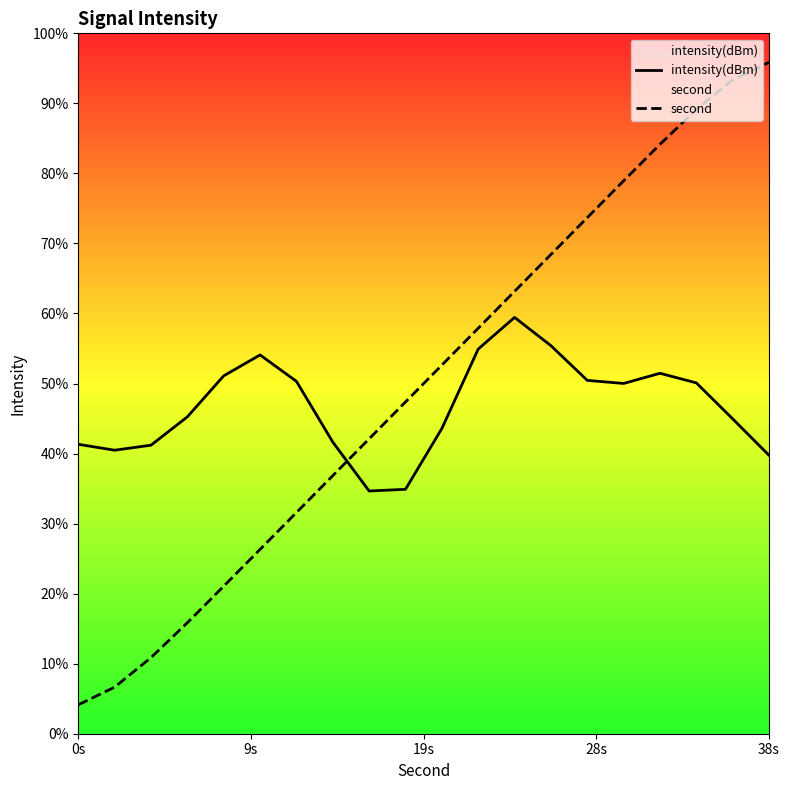

Which category has the highest value across all series?

38s